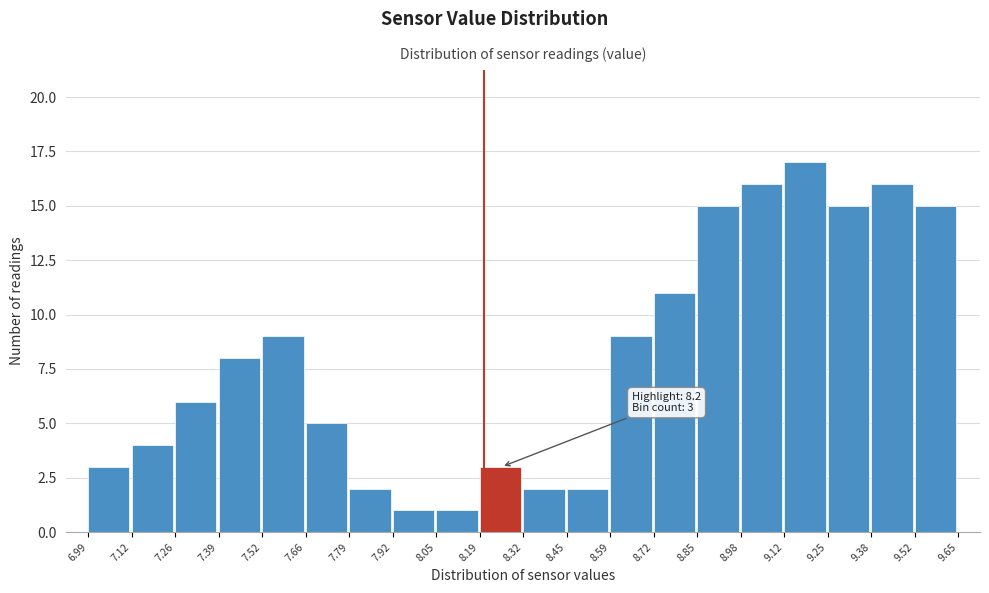

Which range on the x-axis has the tallest bar?

9.12 to 9.25